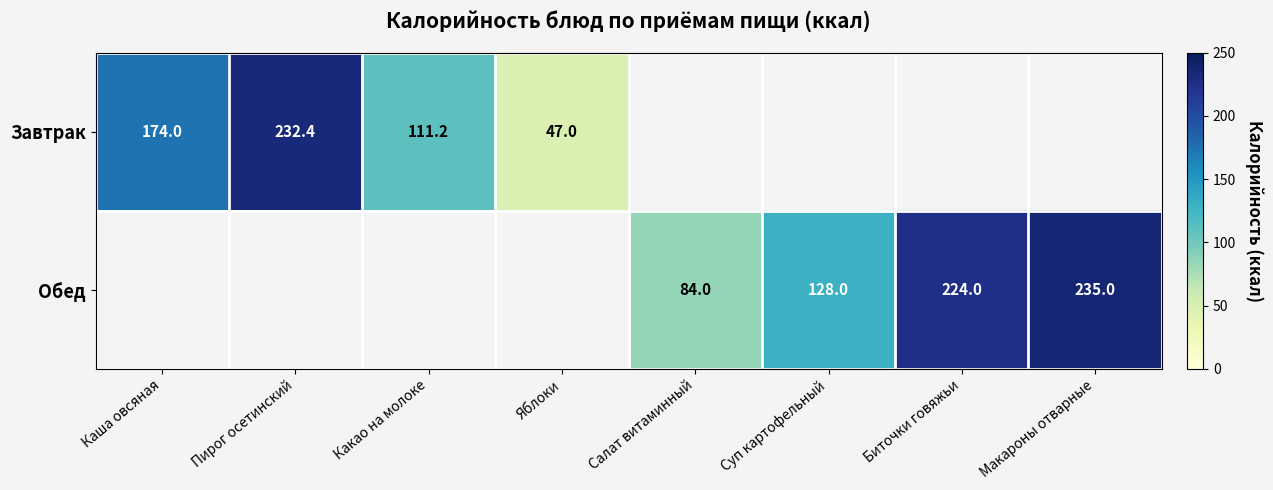

The Обед series shows 191.2 at Суп картофельный. True or false?

False